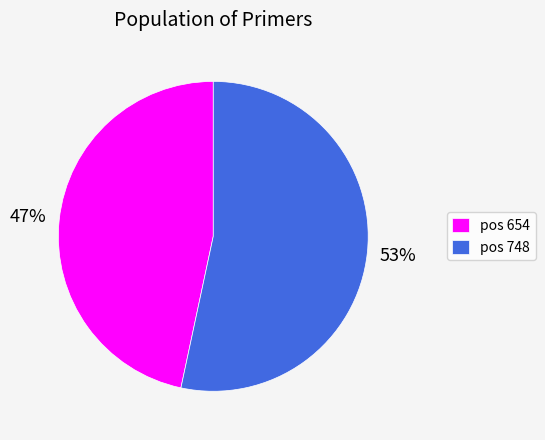

The pos 654 slice represents 36% of the pie. True or false?

False